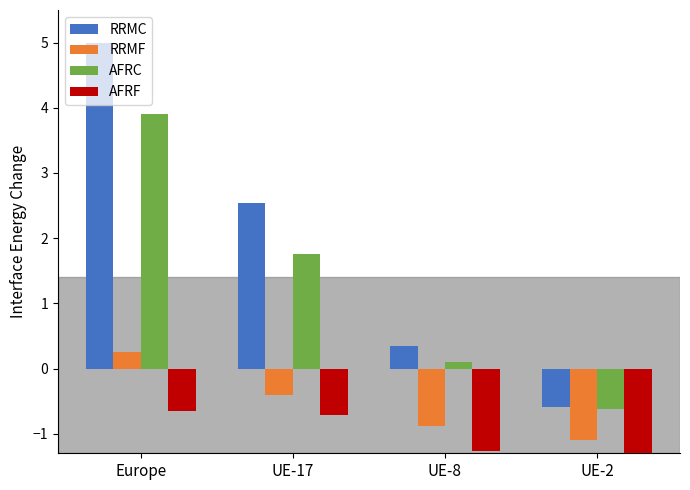

What is the label of the 1st bar from the left?

Europe